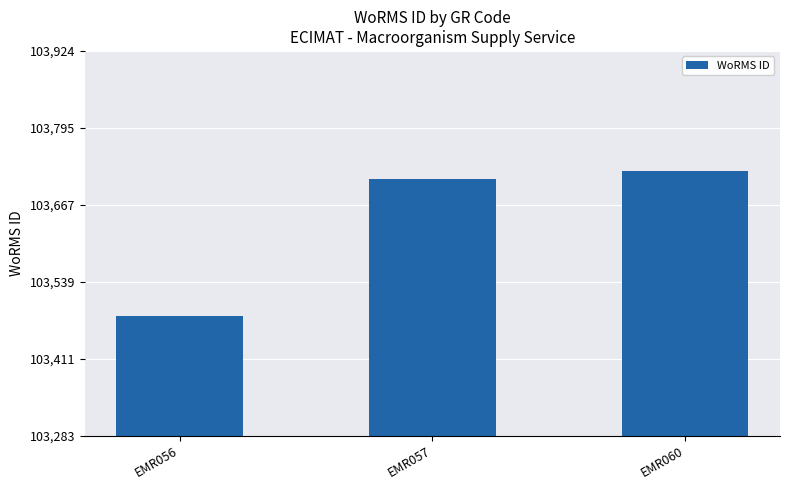

What is the value of the 1st bar from the left?

103483